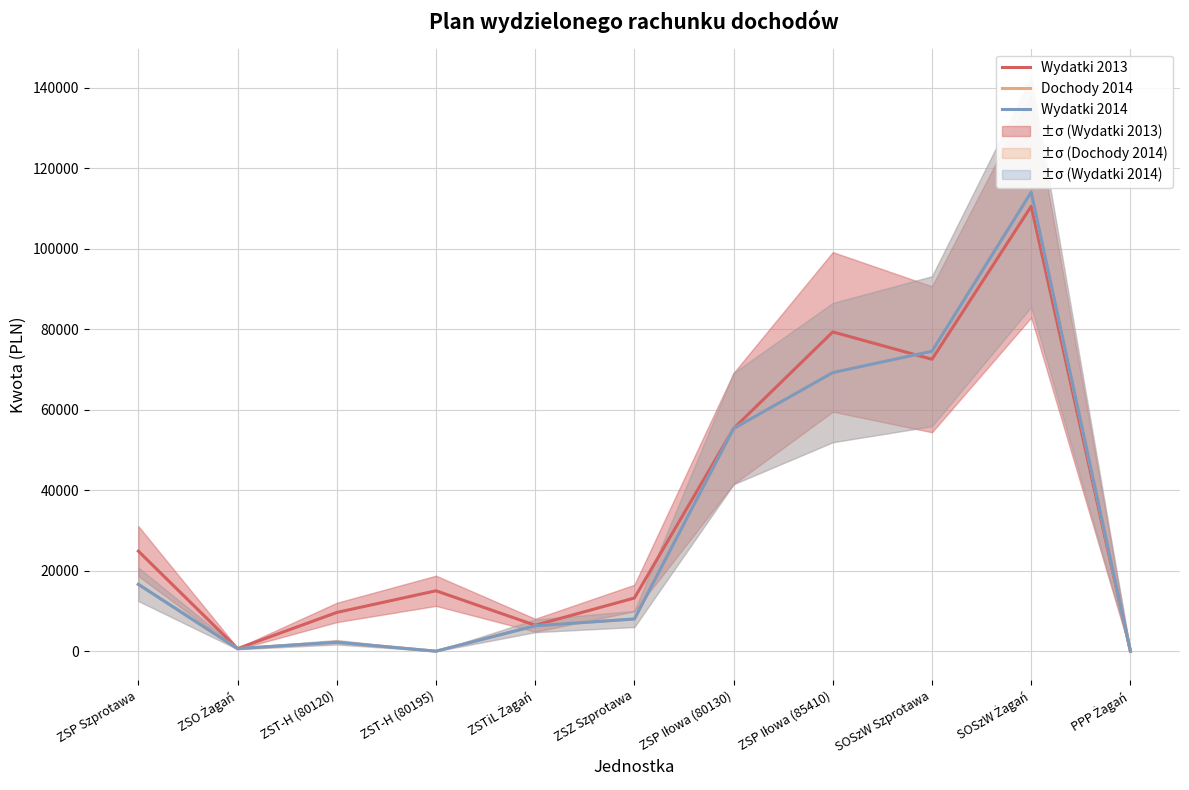

At which category is the sum across all series the highest?

SOSzW Żagań